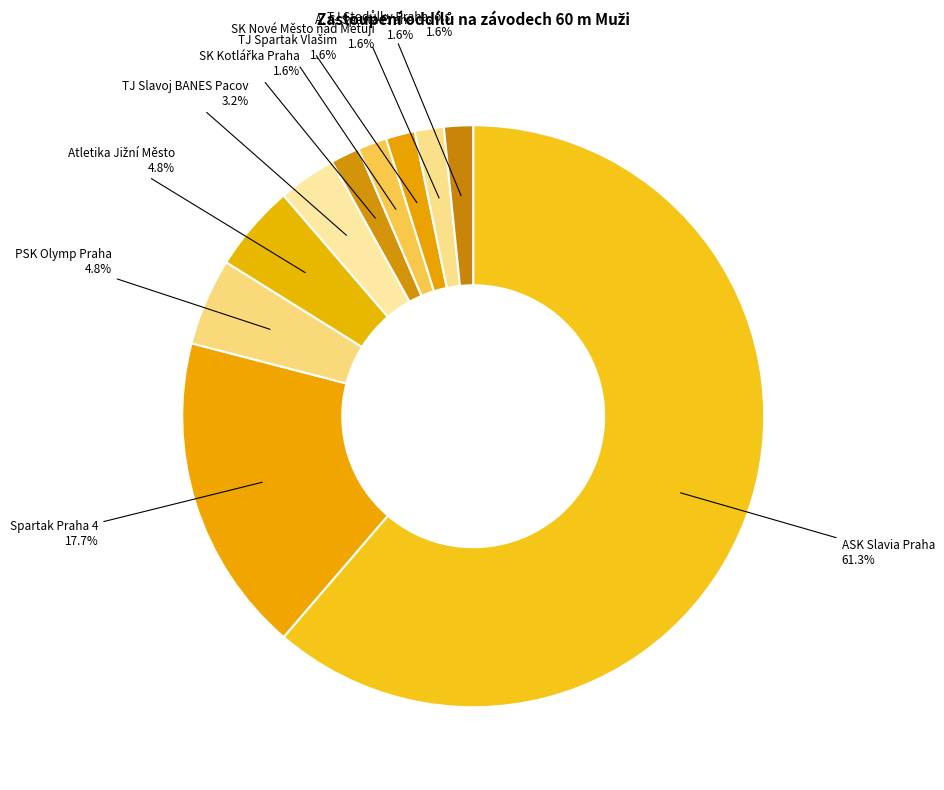

Which category has the biggest portion of the pie?

ASK Slavia Praha